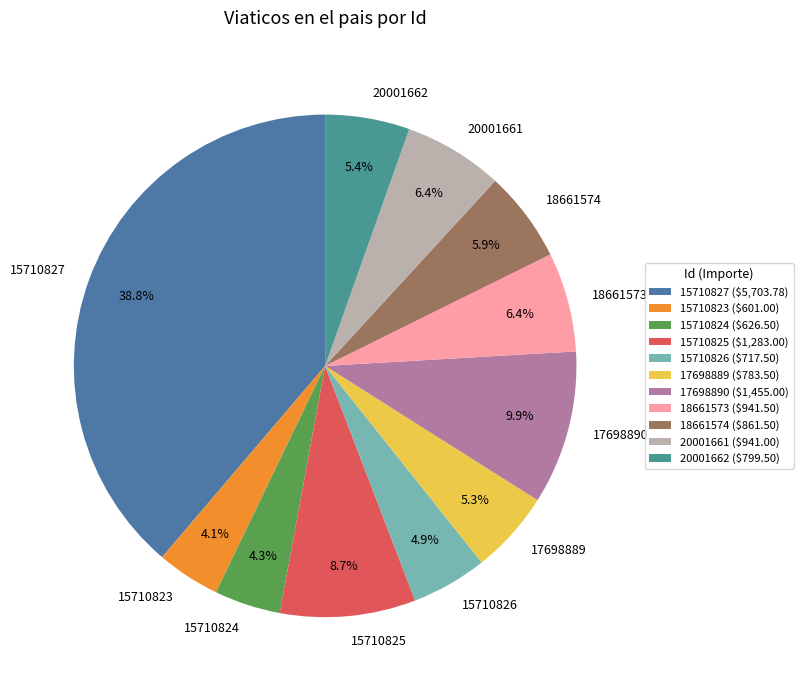

How many segments does this pie chart have?

11